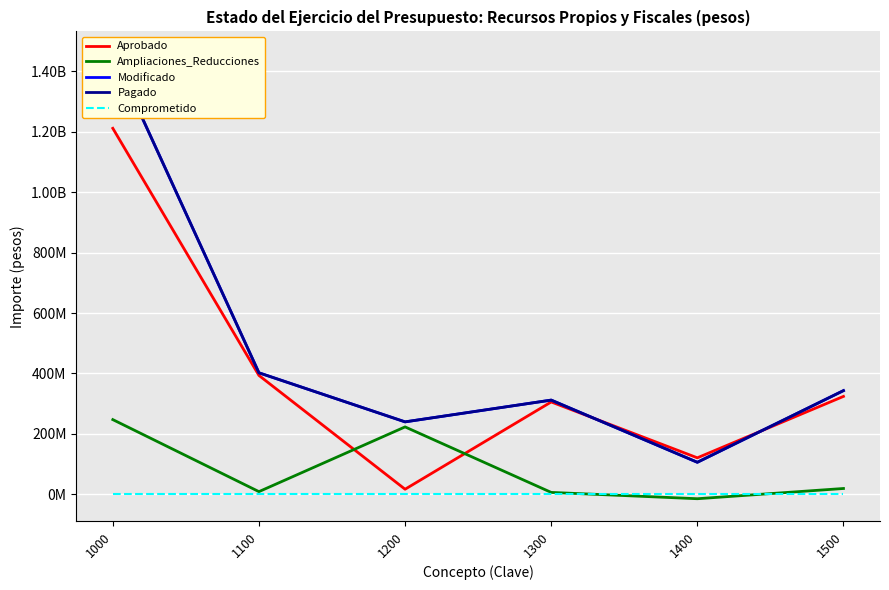

Which has a higher value, 1000 or 1200?

1000